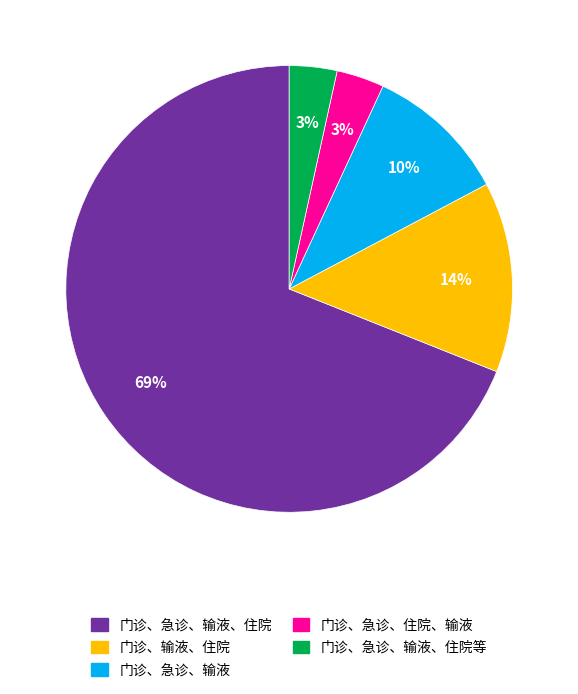

Count the number of slices in the pie.

5